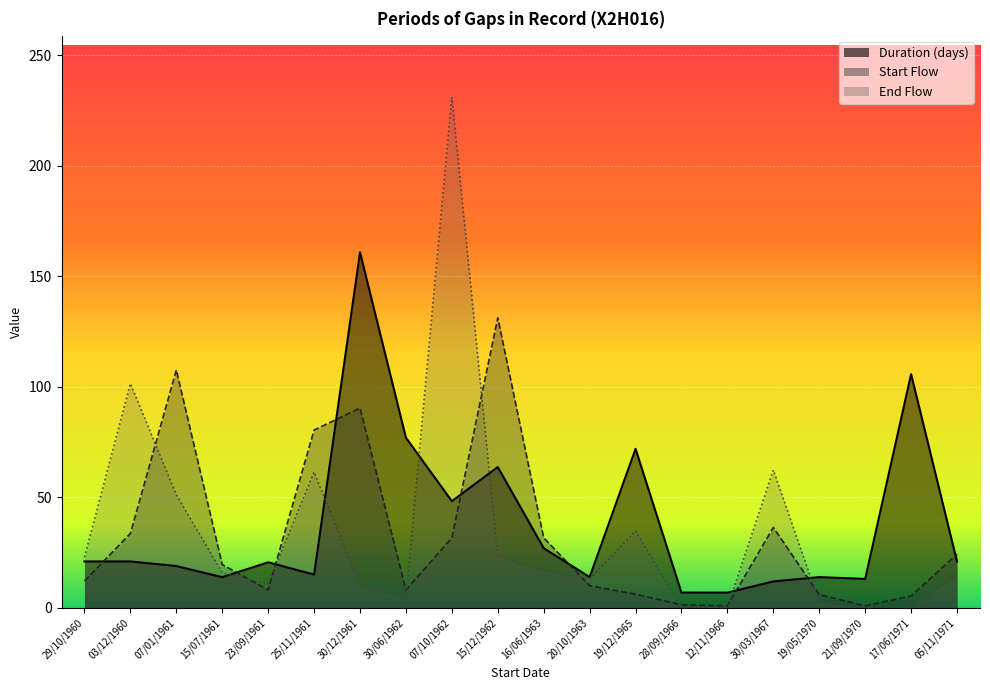

Which series has the widest spread of values?

End Flow